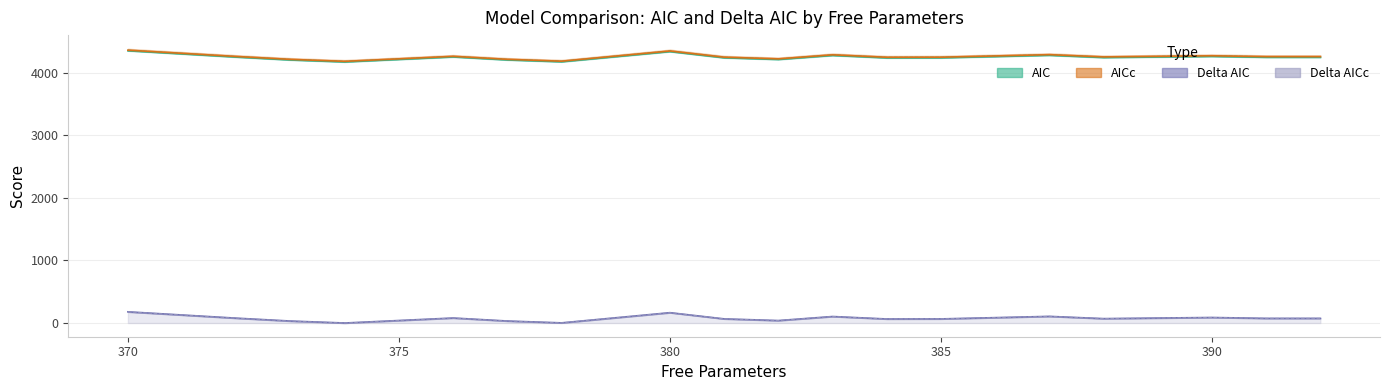

How many lines are shown in the chart?

4